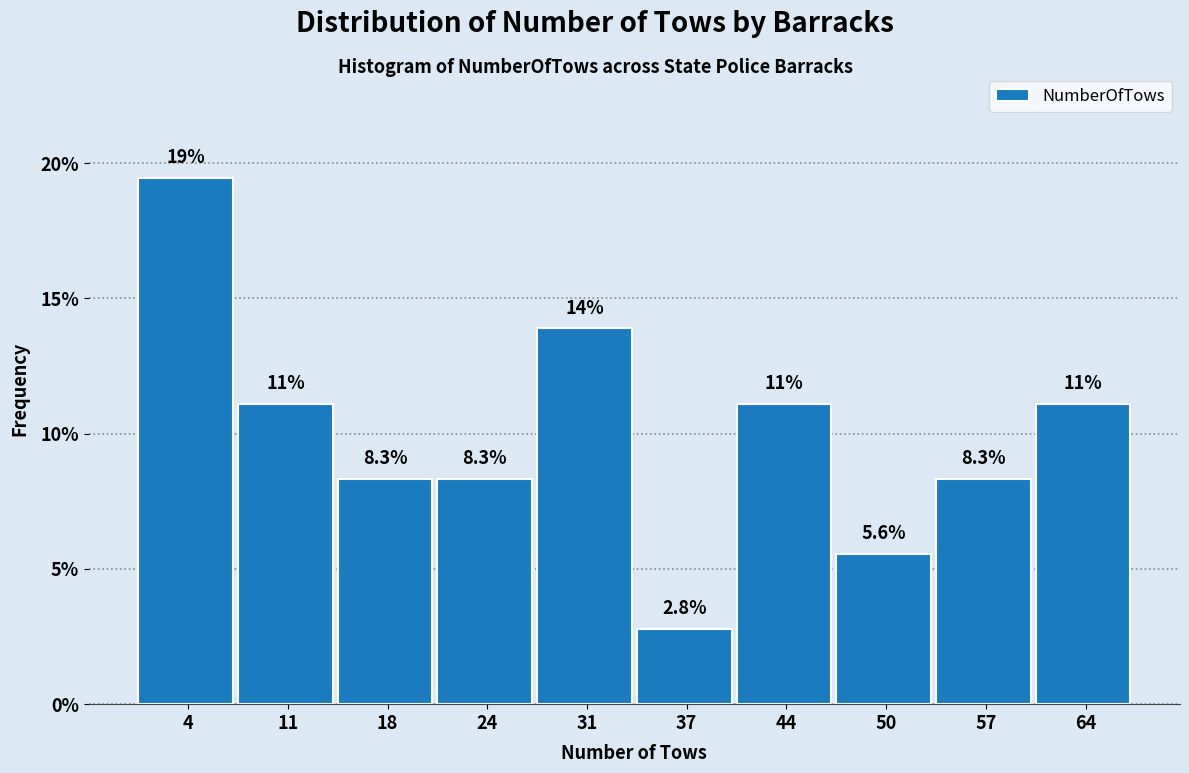

Which range on the x-axis has the tallest bar?

1.0 to 7.6